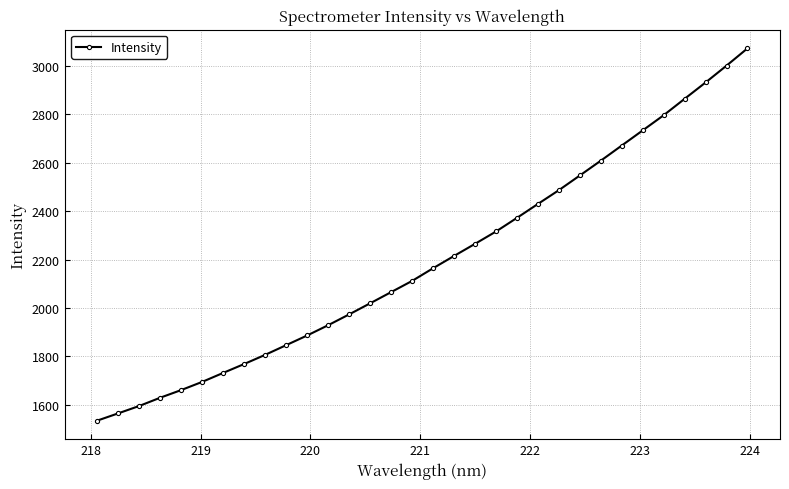

What is the sum of all values?

70290.7